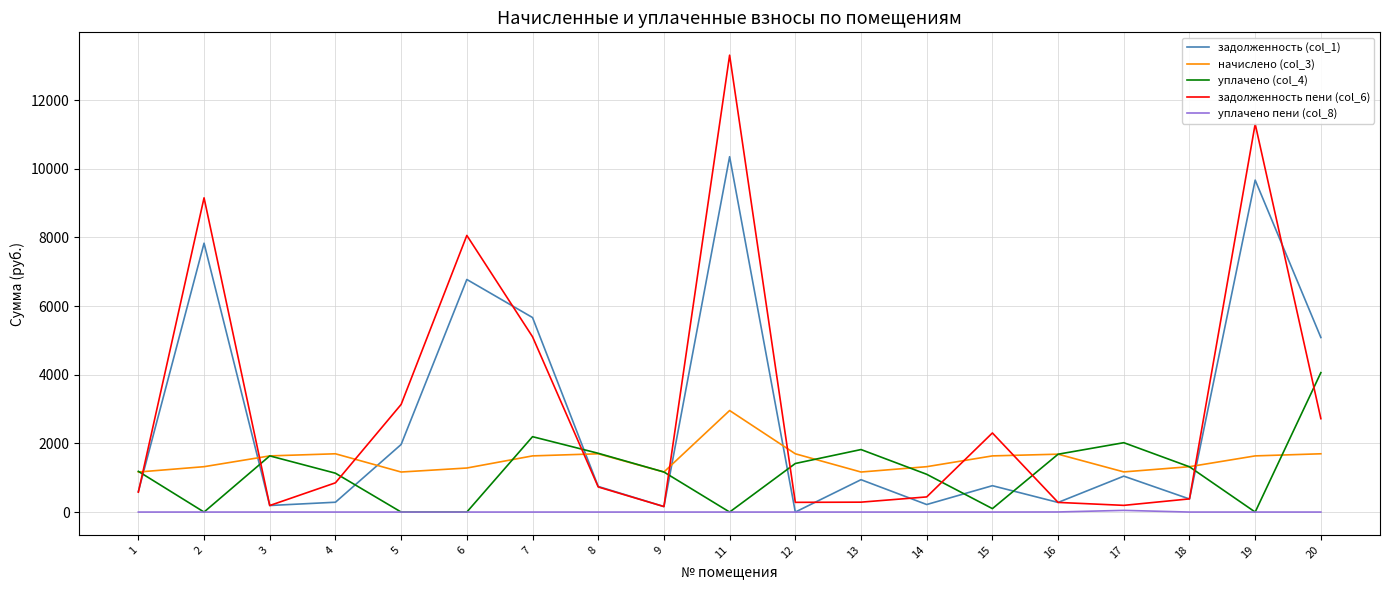

What is the greatest value displayed?

13310.7